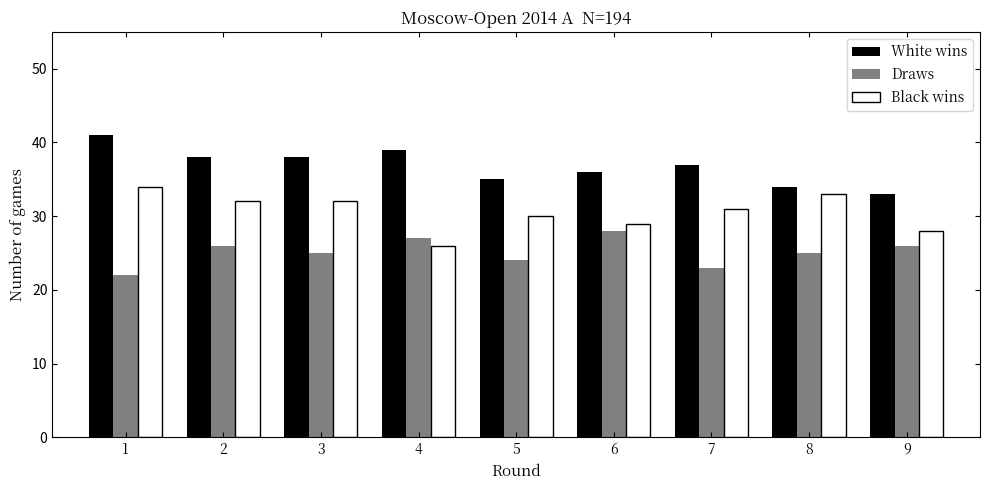

Reading left to right, extract all data points from this chart.

White wins: 1=41	2=38	3=38	4=39	5=35	6=36	7=37	8=34	9=33
Draws: 1=22	2=26	3=25	4=27	5=24	6=28	7=23	8=25	9=26
Black wins: 1=34	2=32	3=32	4=26	5=30	6=29	7=31	8=33	9=28